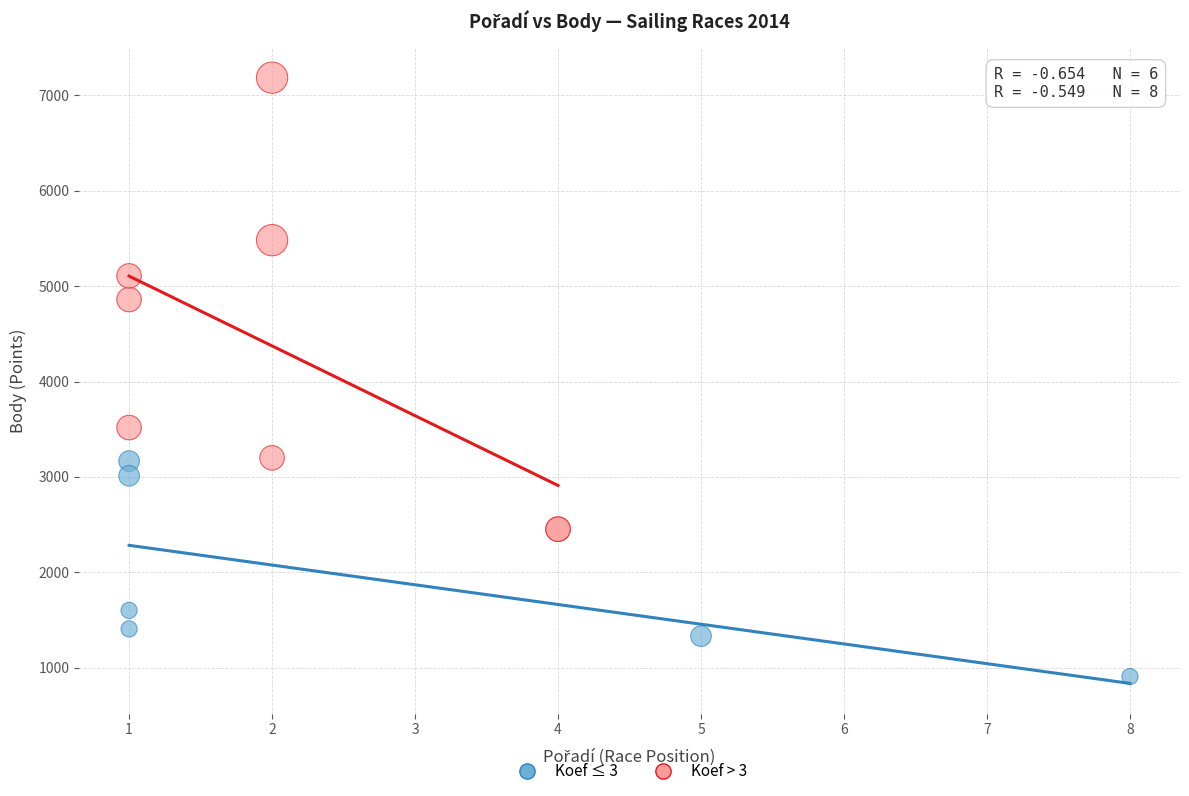

Which series has the widest spread of Y values?

Koef > 3